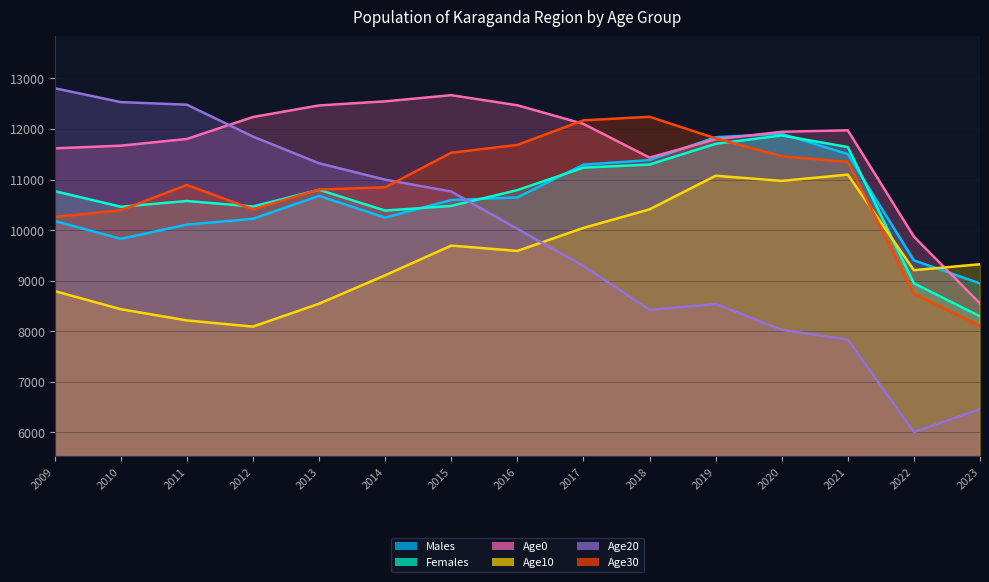

How many lines are shown in the chart?

6